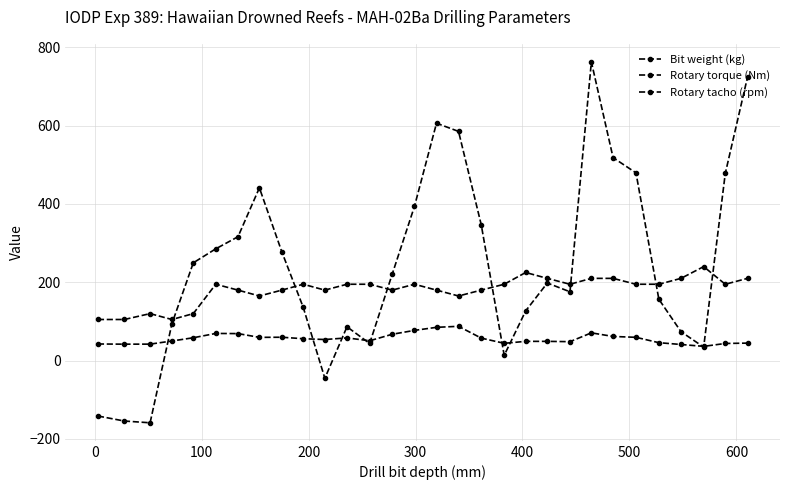

How many distinct data groups are displayed?

3